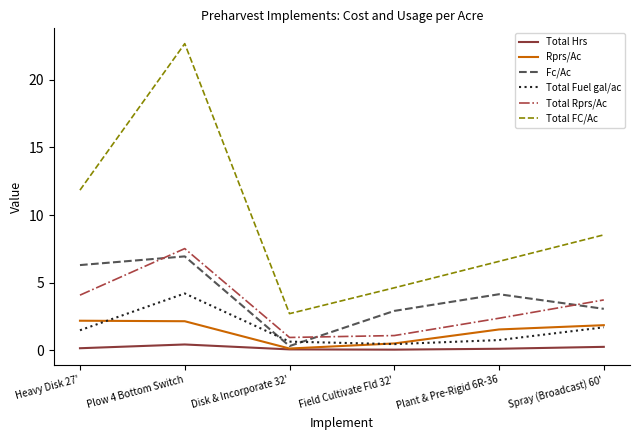

The Rprs/Ac series shows 3.4 at Plow 4 Bottom Switch. True or false?

False